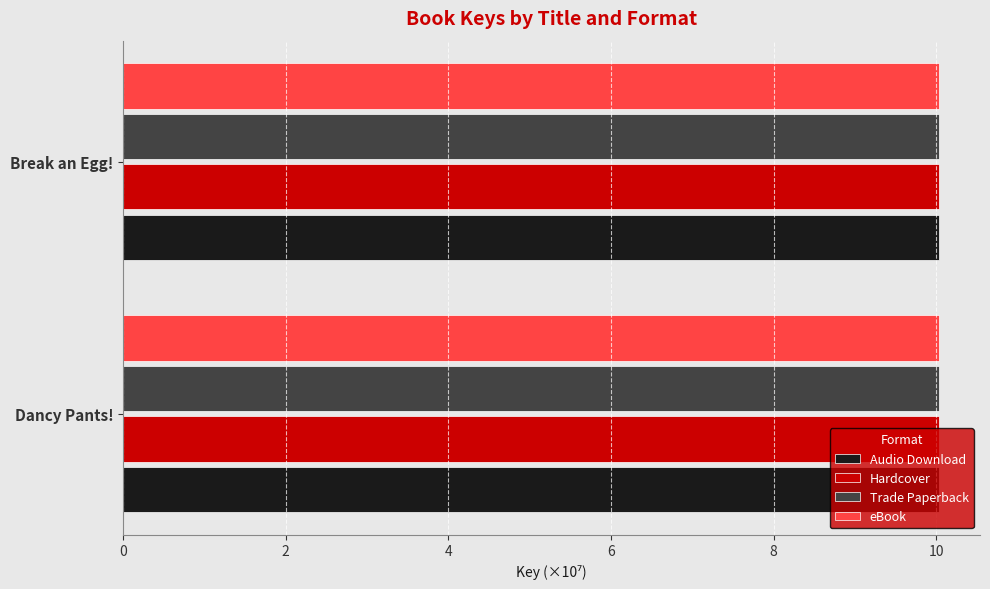

What is the total value across all series at Dancy Pants!?

40.1